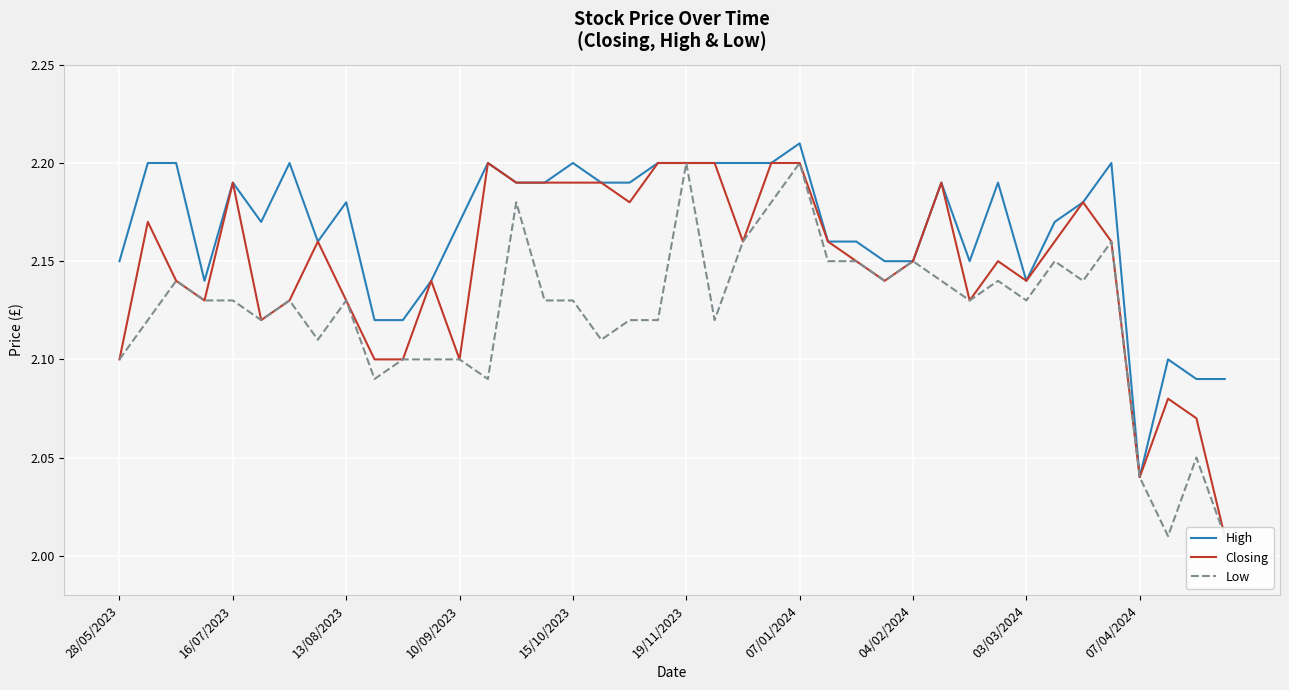

What is the minimum value shown in the chart?

2.0